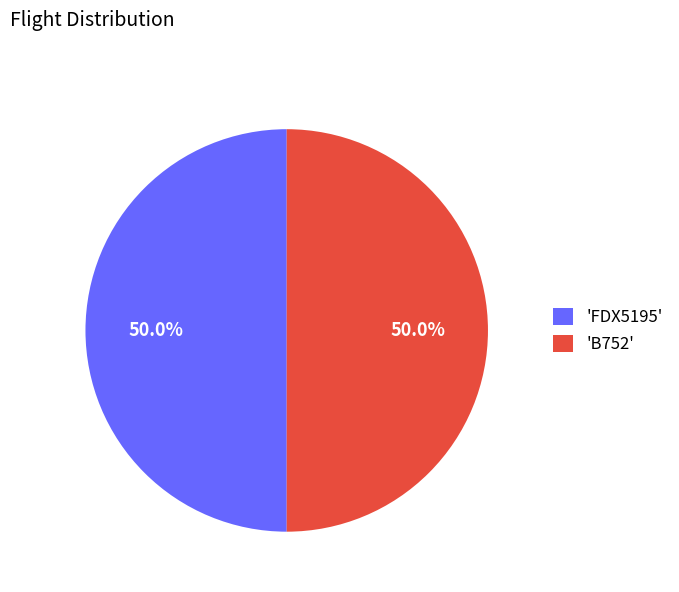

Approximately how many times larger is the value at 'FDX5195' compared to 'B752'?

1.0